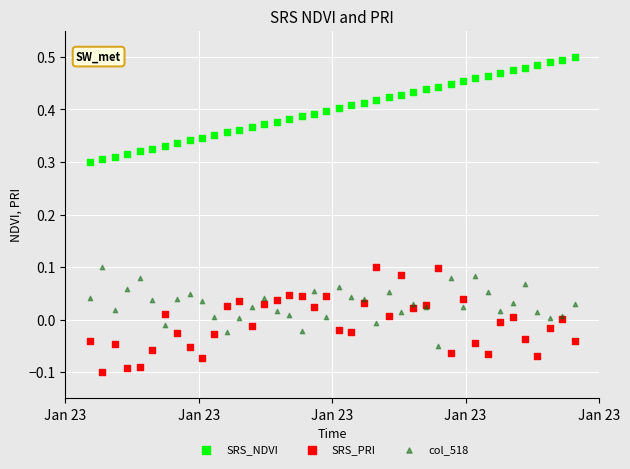

Which series contains the lowest Y value?

SRS_PRI